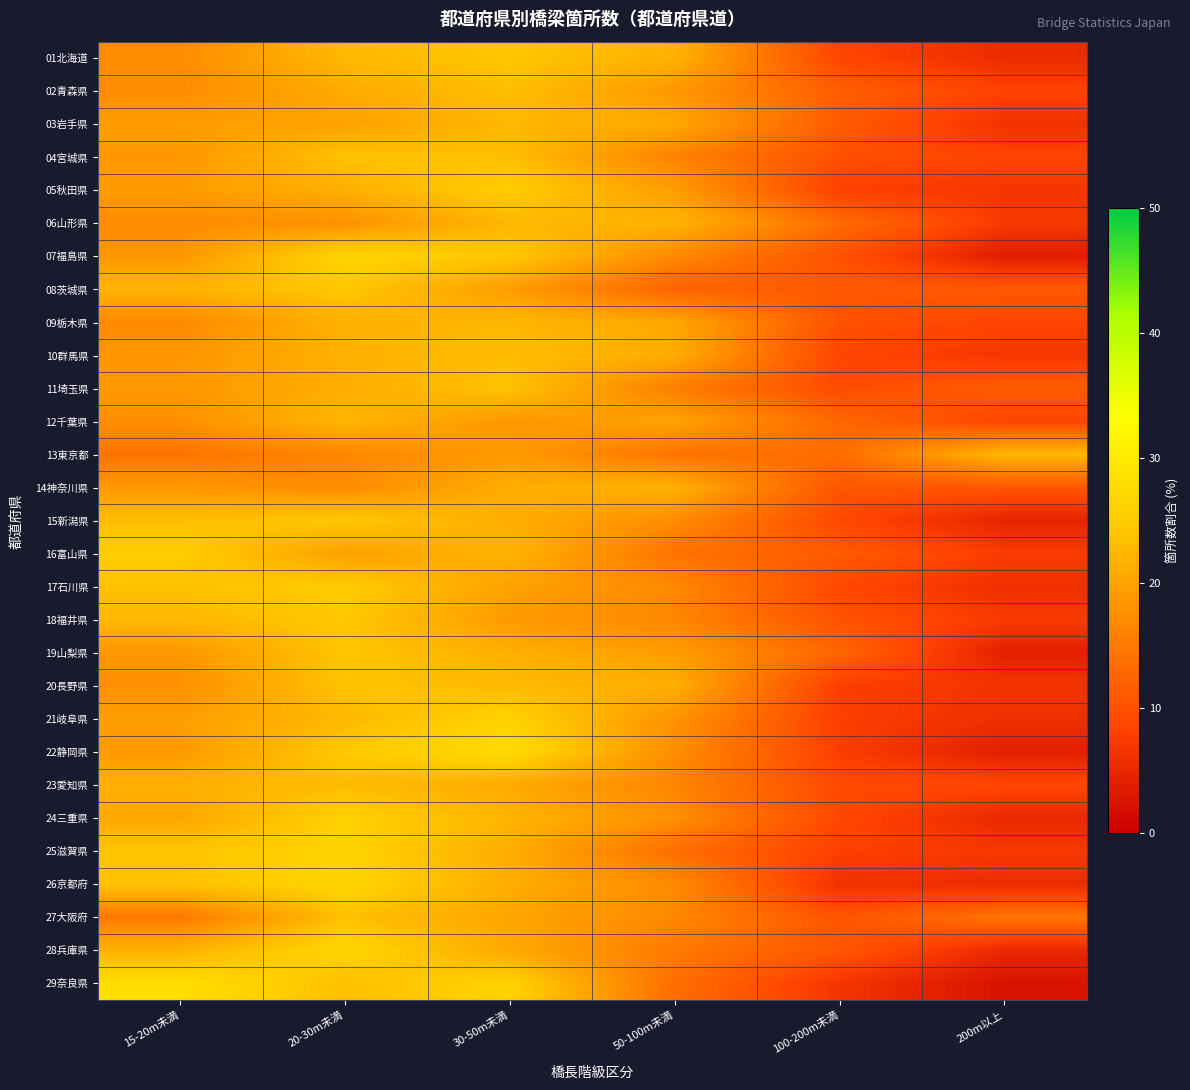

What is the difference between the highest and lowest values at 20-30m未満?

10.1